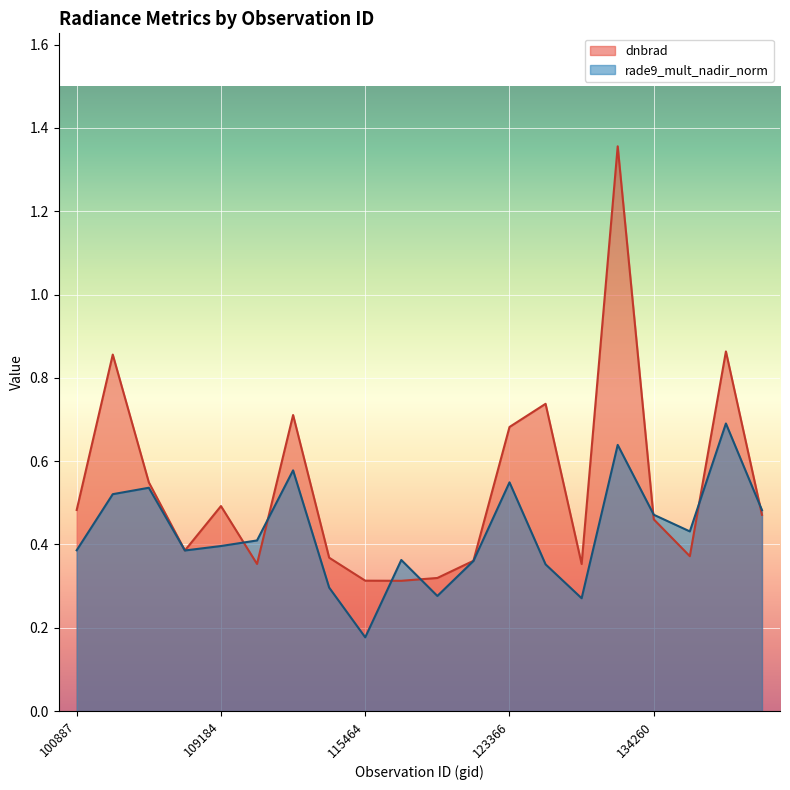

Which series has the largest total across all categories?

dnbrad